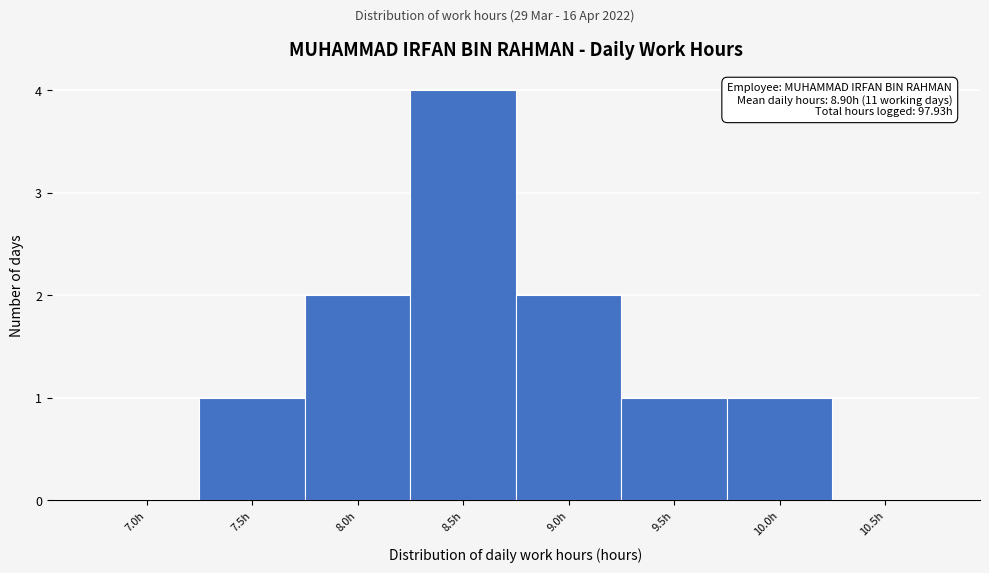

Reading left to right, extract all data points from this chart.

7.0h=0	7.5h=1	8.0h=2	8.5h=4	9.0h=2	9.5h=1	10.0h=1	10.5h=0